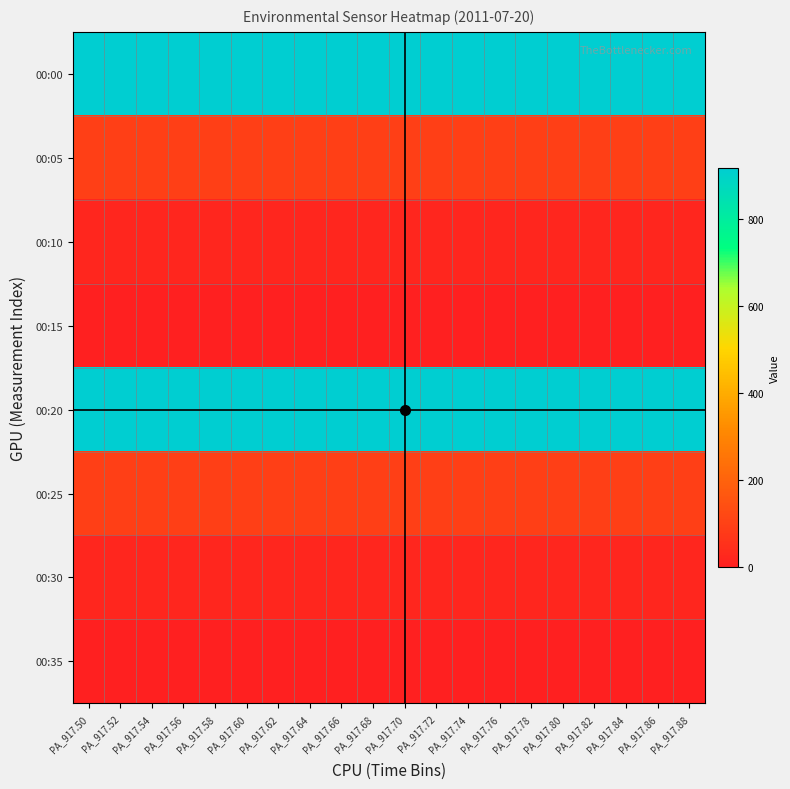

What is the spread (max minus min) of values at PA_917.54?

917.2